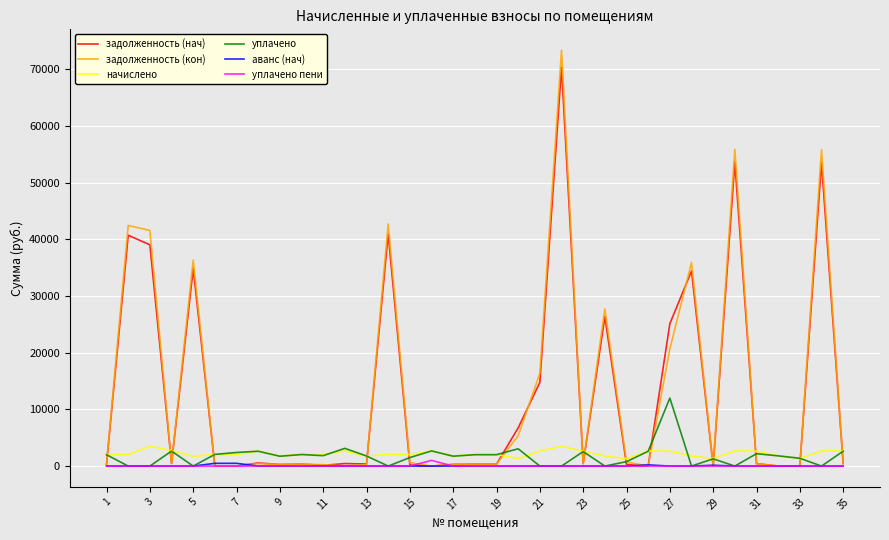

Which series has the widest spread of values?

задолженность (кон)